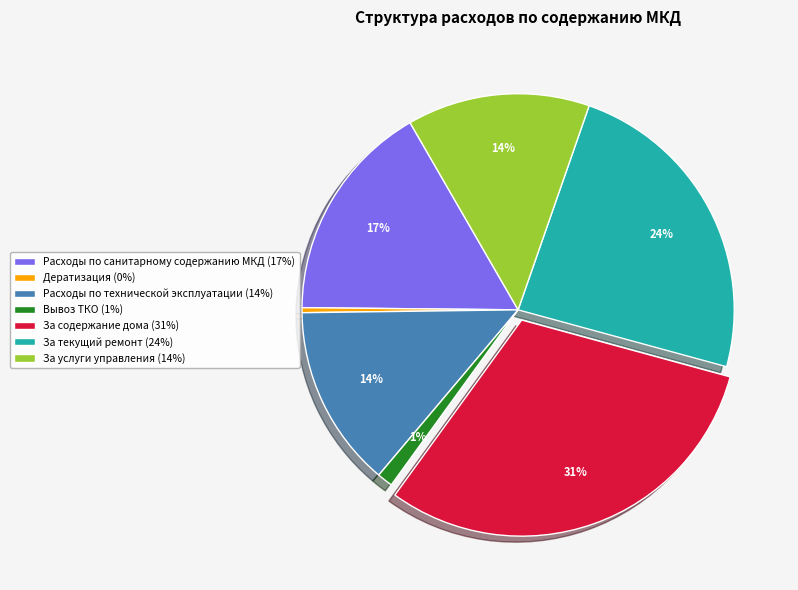

The За текущий ремонт slice represents 24% of the pie. True or false?

True